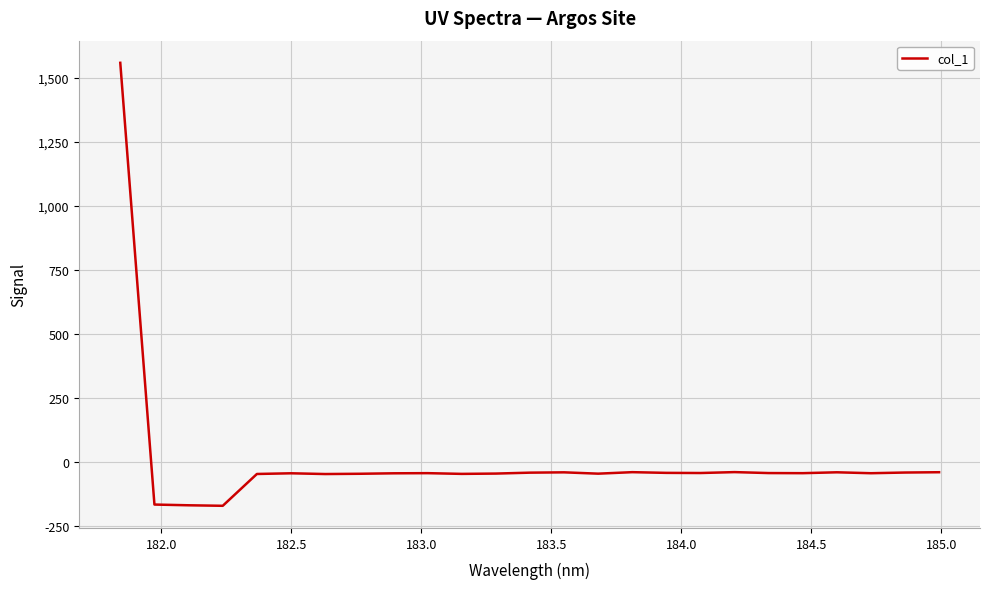

What is the smallest value displayed?

-170.0